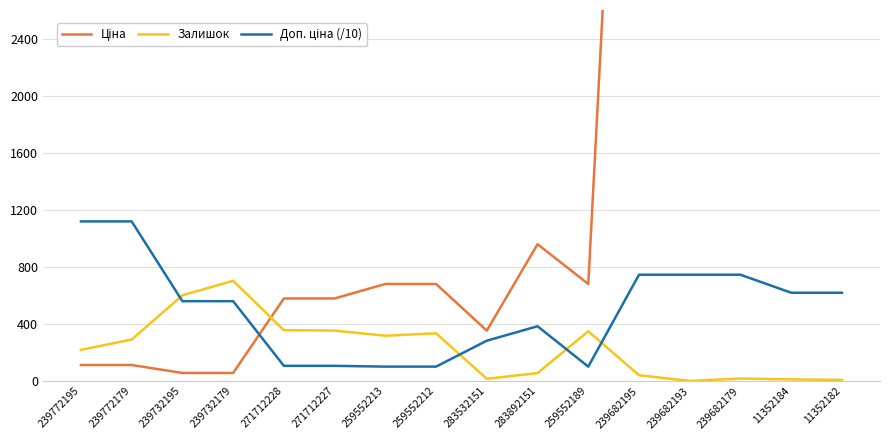

Which series has the largest total across all categories?

Ціна